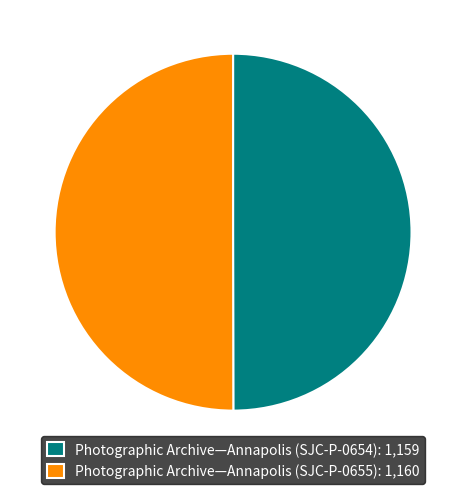

True or false: Photographic Archive—Annapolis (SJC-P-0655): 1,160 accounts for 50% of the total.

True